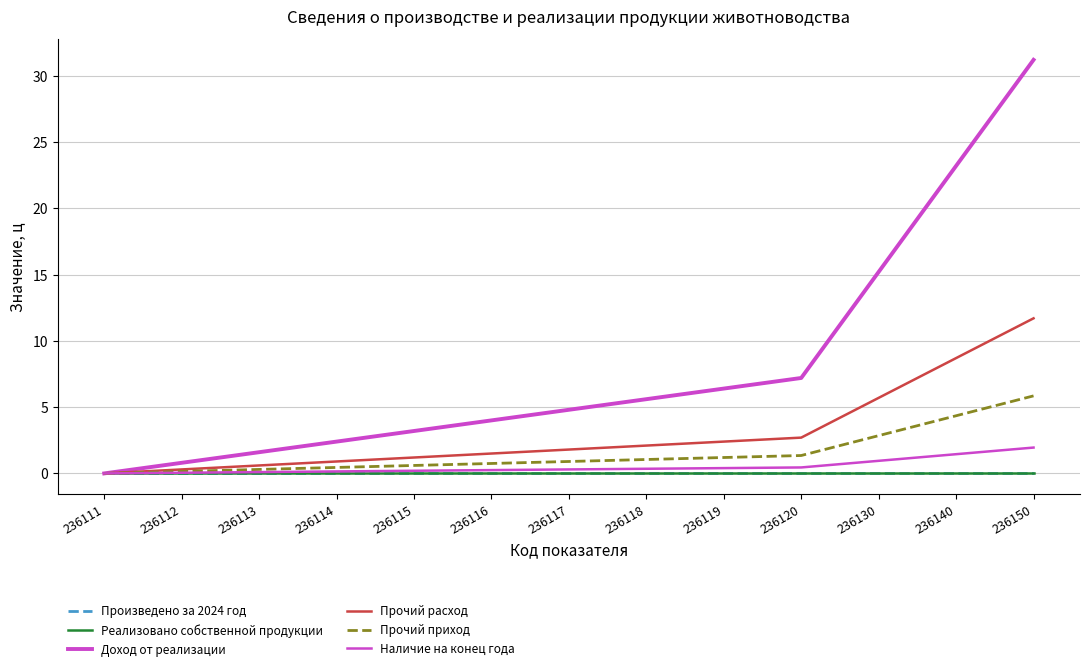

Reading left to right, extract all data points from this chart.

Произведено за 2024 год: 0.0	0.0	0.0	0.0	0.0	0.0	0.0	0.0	0.0	0.0	0.0	0.0	0.0
Реализовано собственной продукции: 0.0	0.0	0.0	0.0	0.0	0.0	0.0	0.0	0.0	0.0	0.0	0.0	0.0
Доход от реализации: 0.0	0.8	1.6	2.4	3.2	4.0	4.8	5.6	6.4	7.2	15.2	23.2	31.2
Прочий расход: 0.0	0.3	0.6	0.9	1.2	1.5	1.8	2.1	2.4	2.7	5.7	8.7	11.7
Прочий приход: 0.0	0.1	0.3	0.4	0.6	0.8	0.9	1.1	1.2	1.3	2.9	4.3	5.8
Наличие на конец года: 0.0	0.1	0.1	0.2	0.2	0.2	0.3	0.4	0.4	0.5	1.0	1.5	2.0